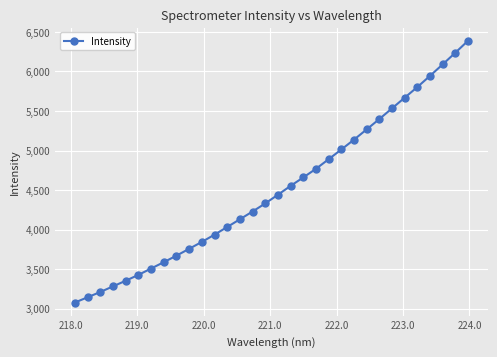

Count the number of values greater than 4440.

16